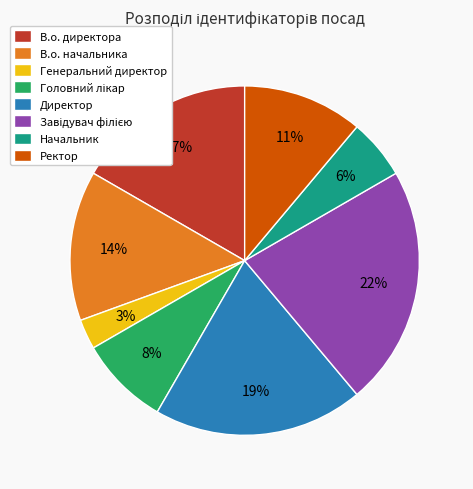

To the nearest percent, what is the combined percentage of Генеральний директор and Ректор?

14%